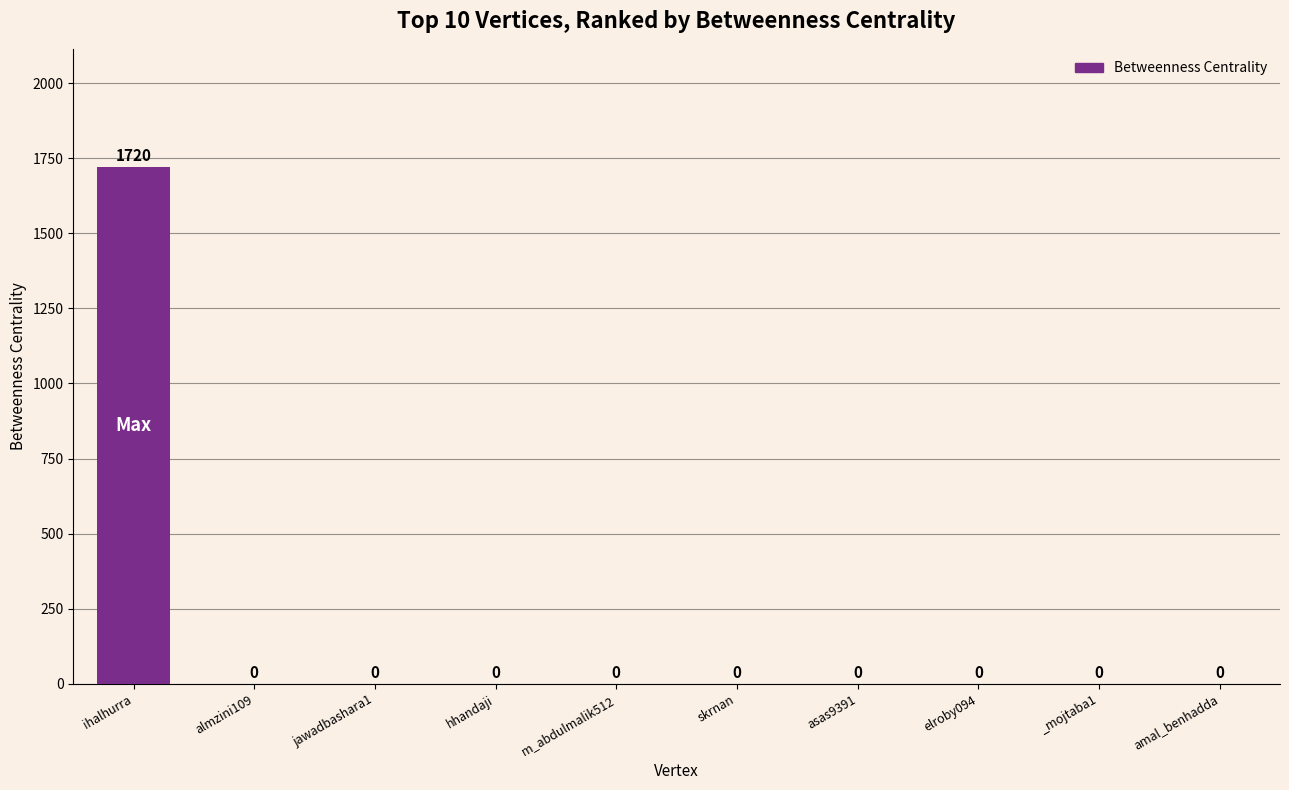

True or false: the data shows -943 at hhandaji.

False